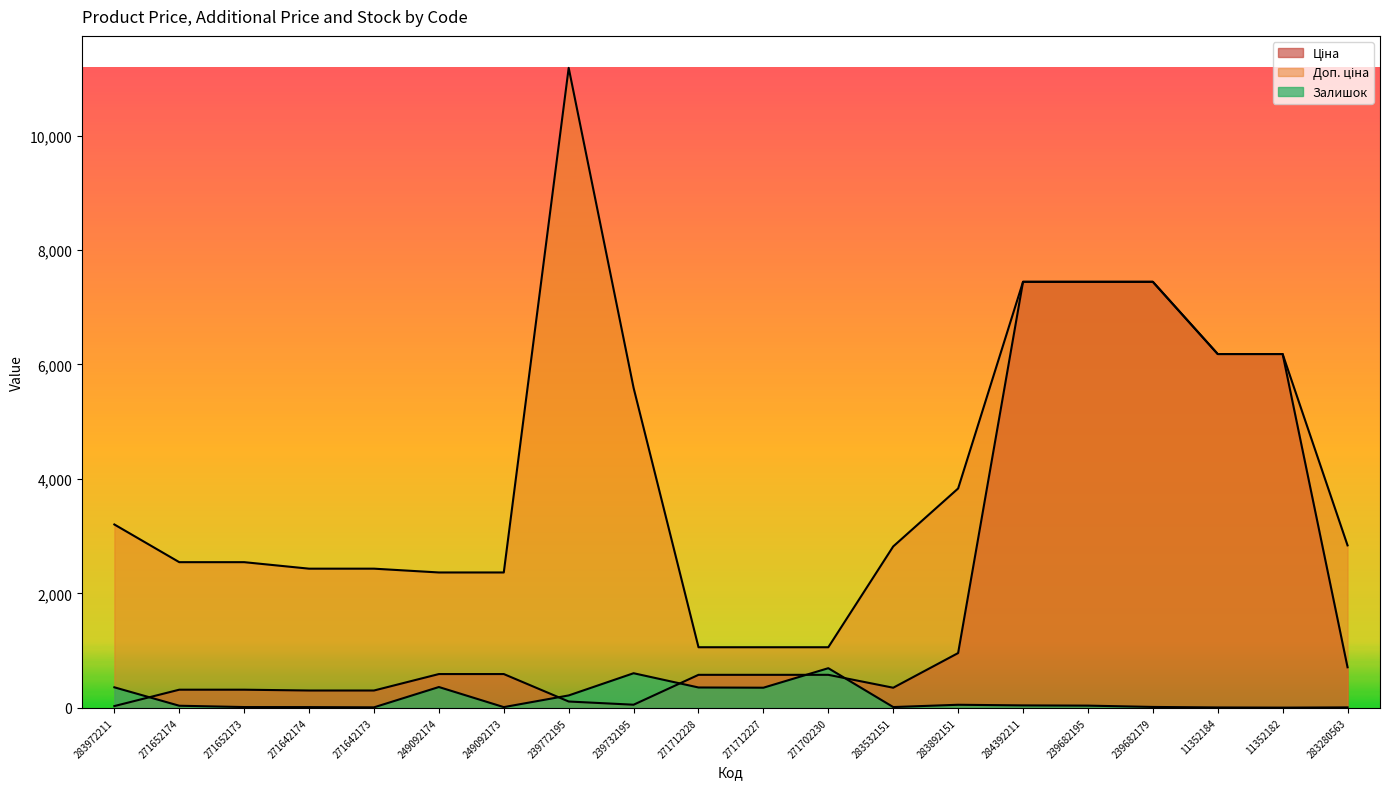

Which category has the lowest value across all series?

11352182